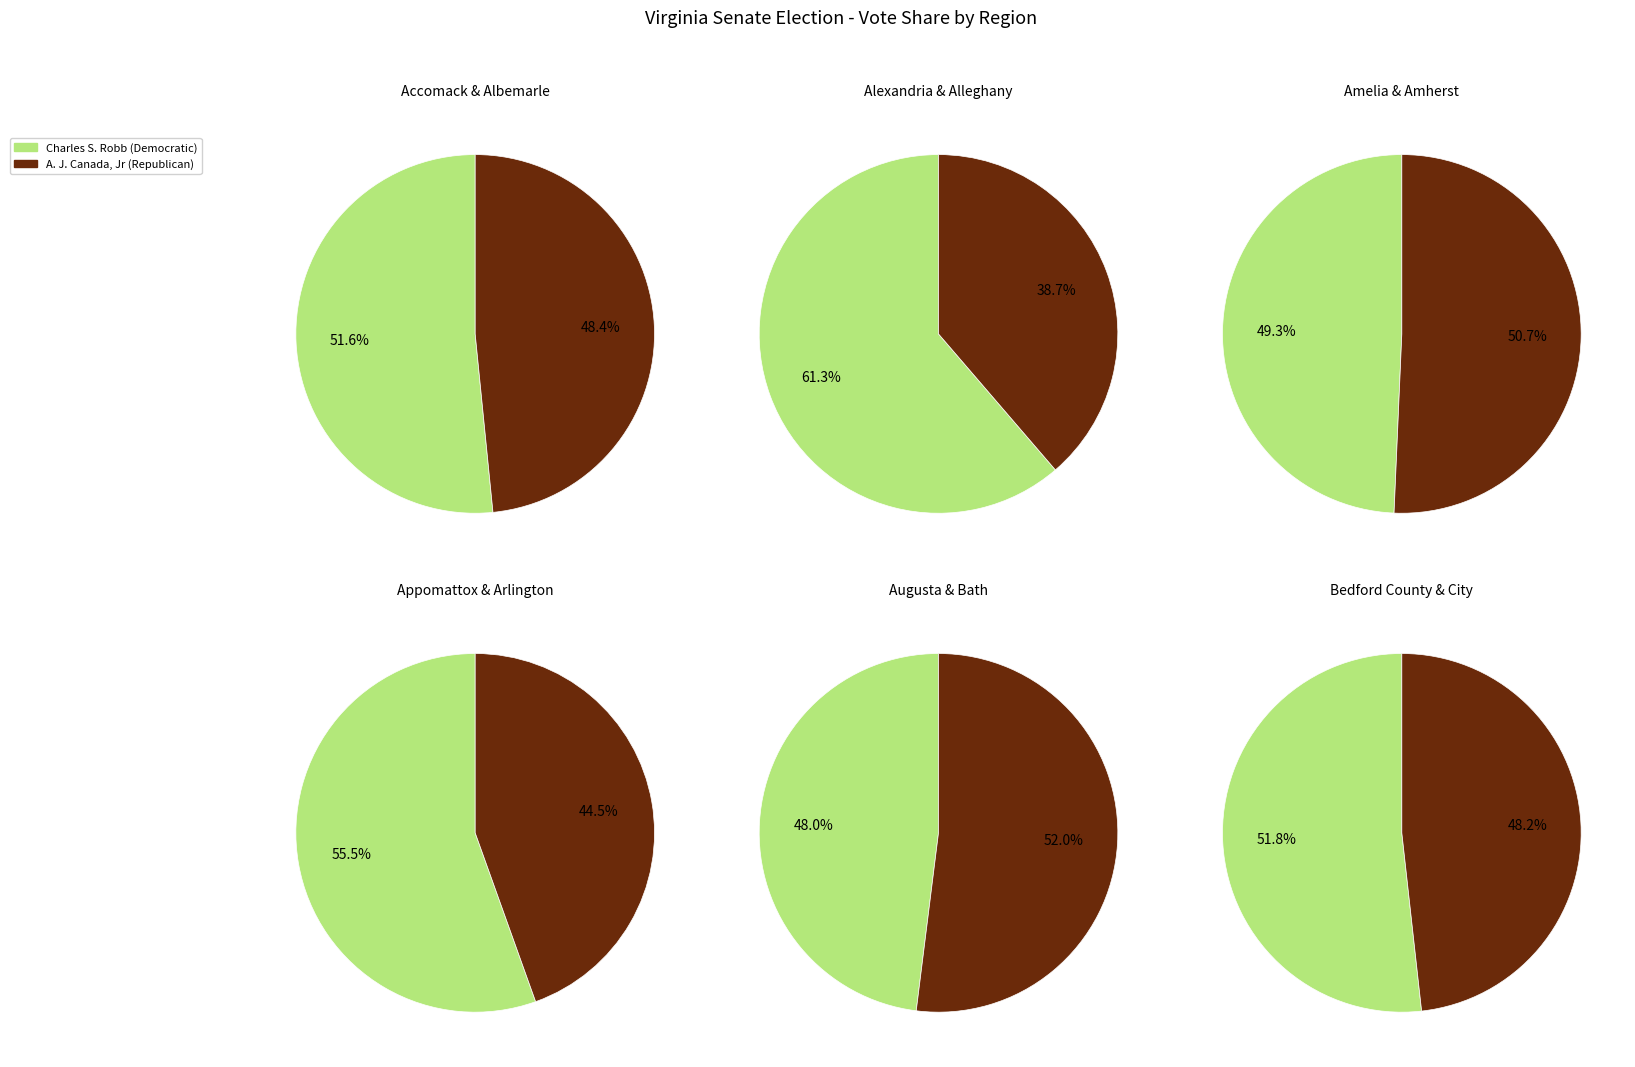

Is it true that Amelia County is 13% of the pie?

False